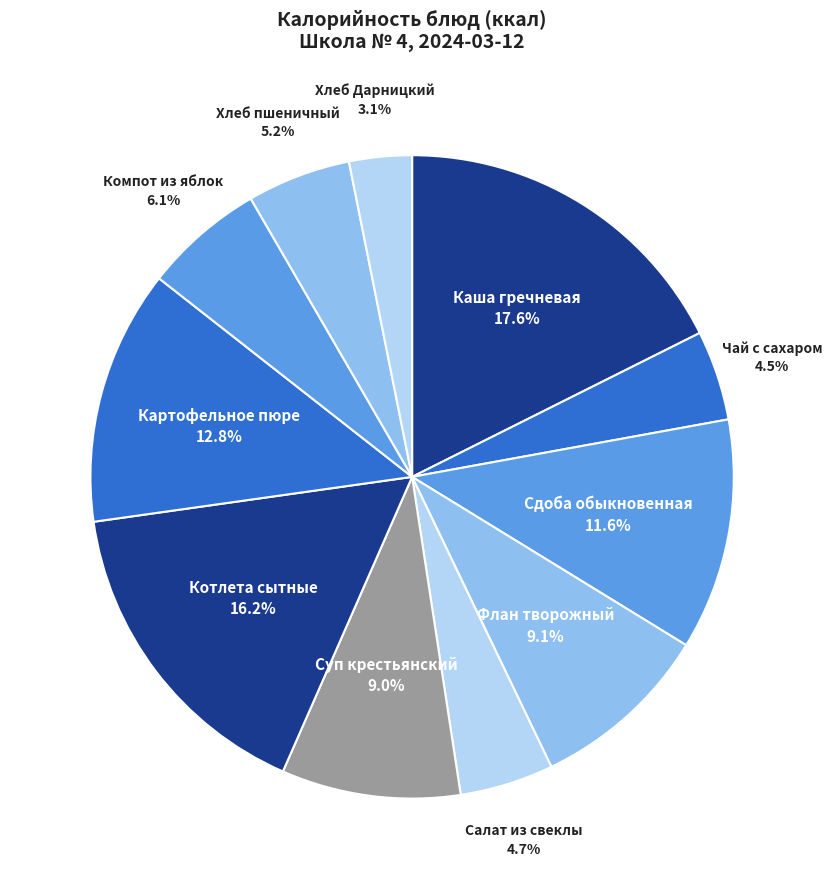

What is the largest slice in the pie chart?

Каша гречневая